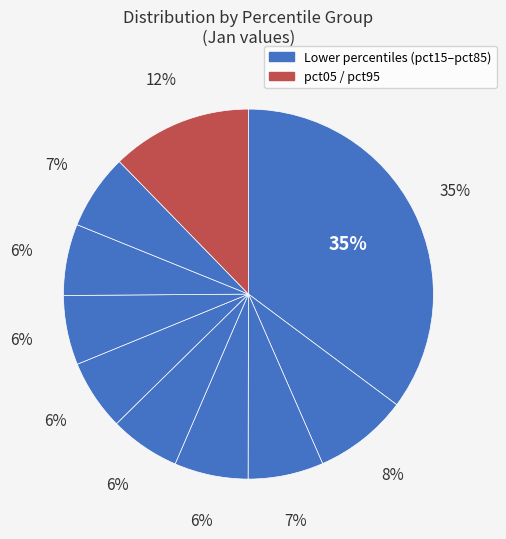

What portion of the pie excludes pct65?

93.9%